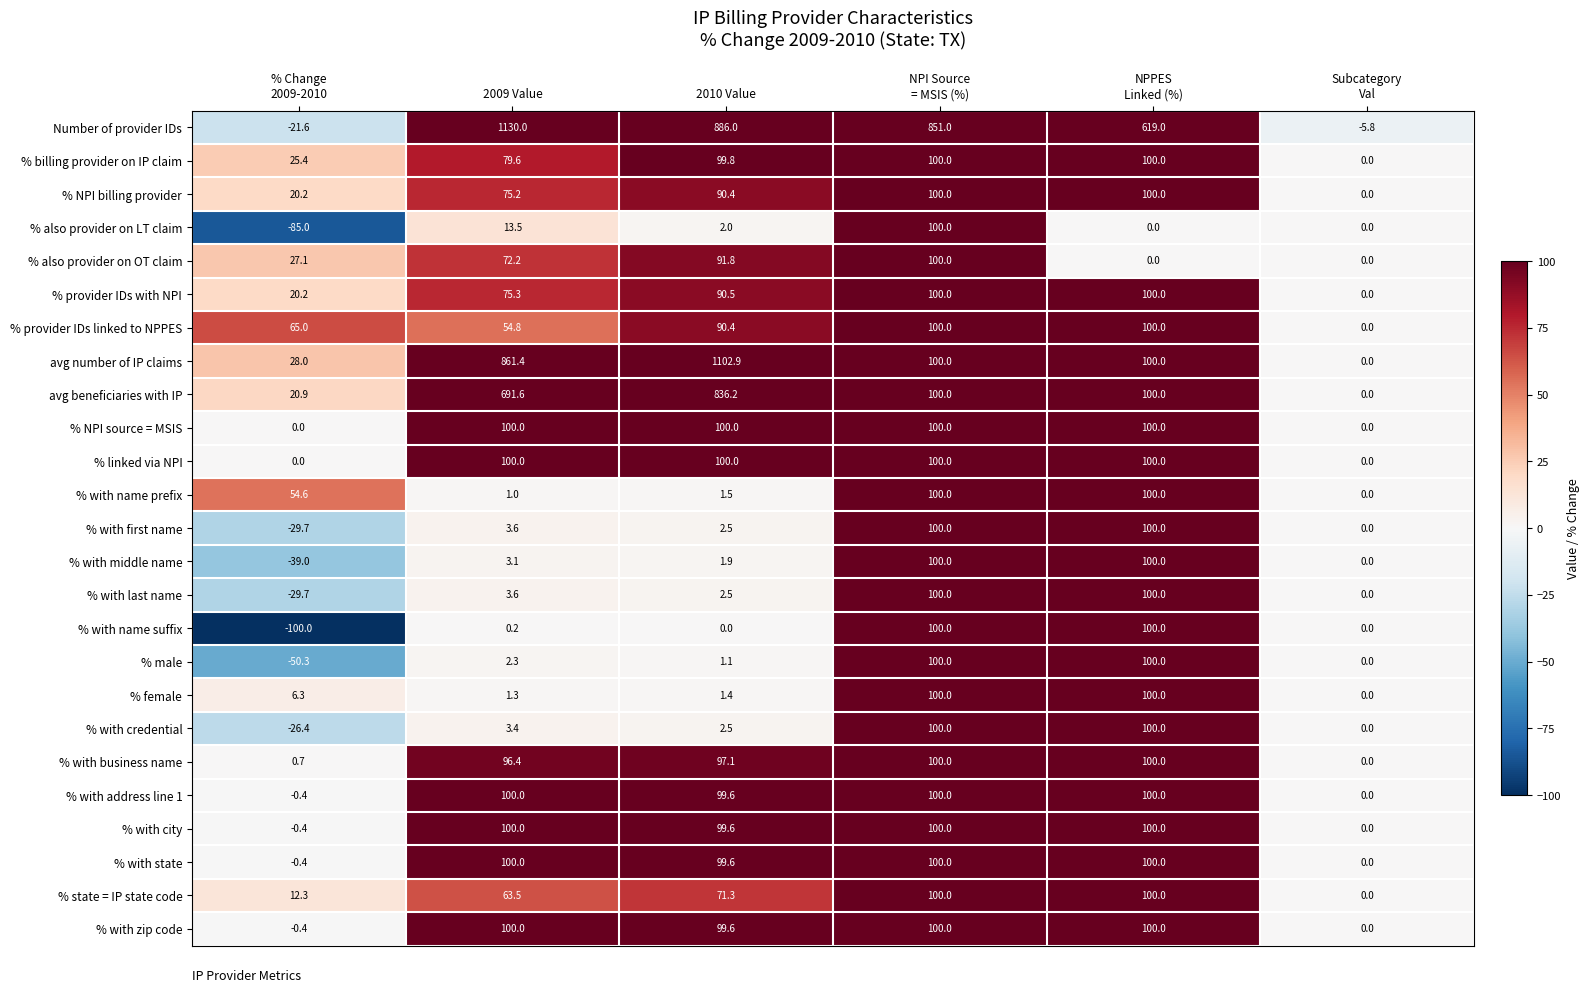

At which category is the sum across all series the highest?

2010 Value